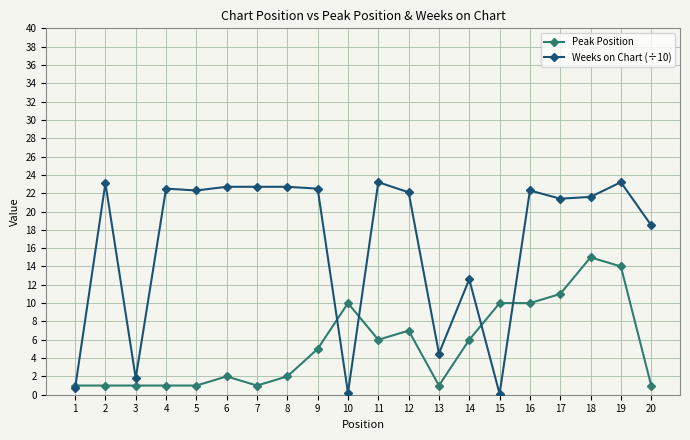

The value of Weeks on Chart (÷10) at 11 is 12.3. True or false?

False